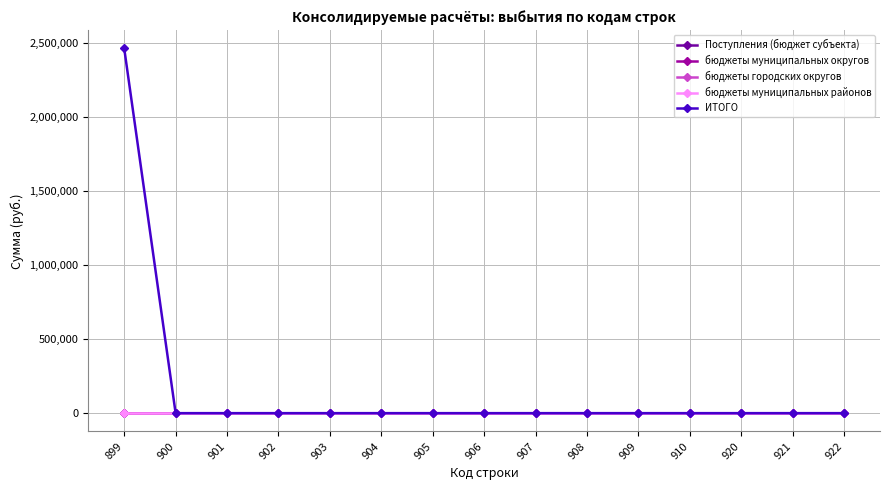

Which series has the widest spread of values?

ИТОГО